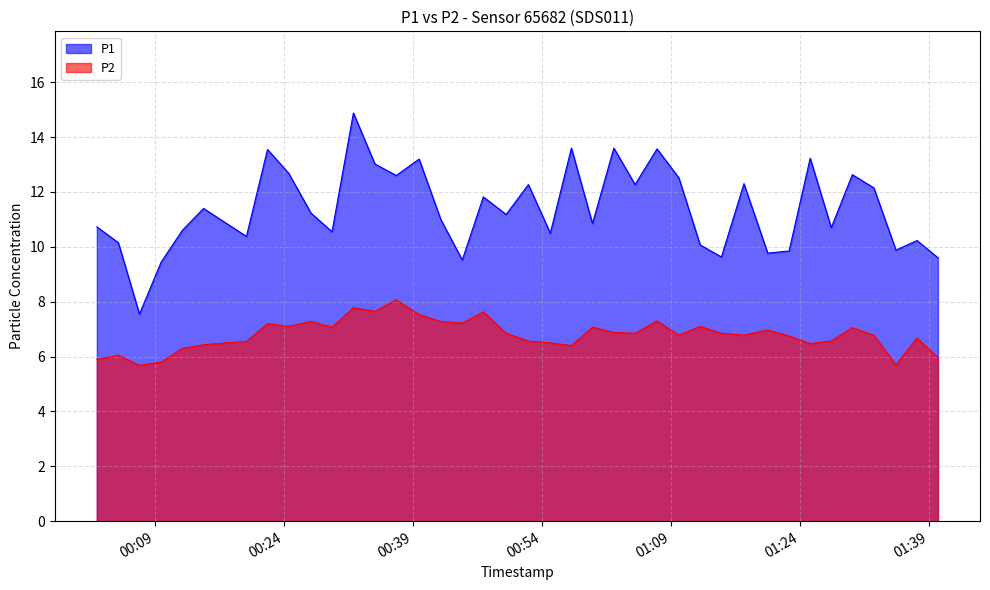

True or false: P2 and P1 intersect in this chart.

False